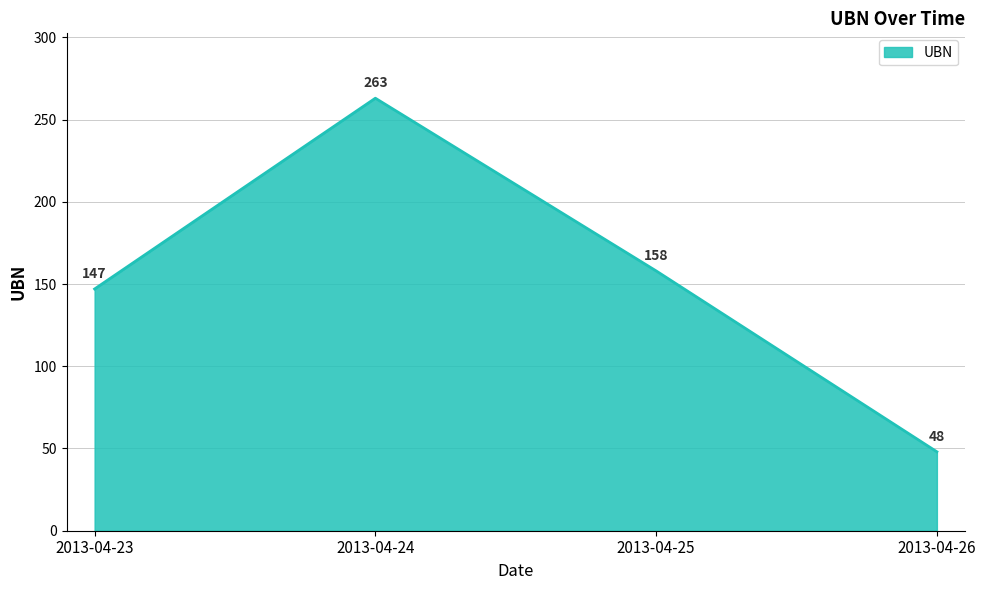

Rank the categories by value from highest to lowest.

2013-04-24, 2013-04-25, 2013-04-23, 2013-04-26